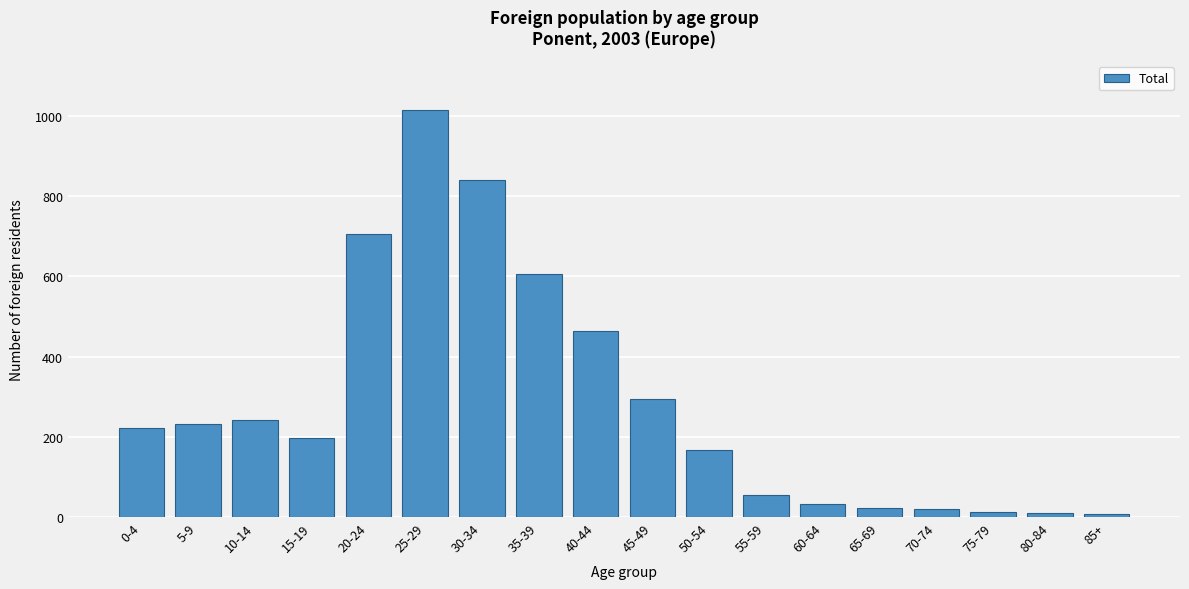

What is the label of the 8th bar from the right?

50-54